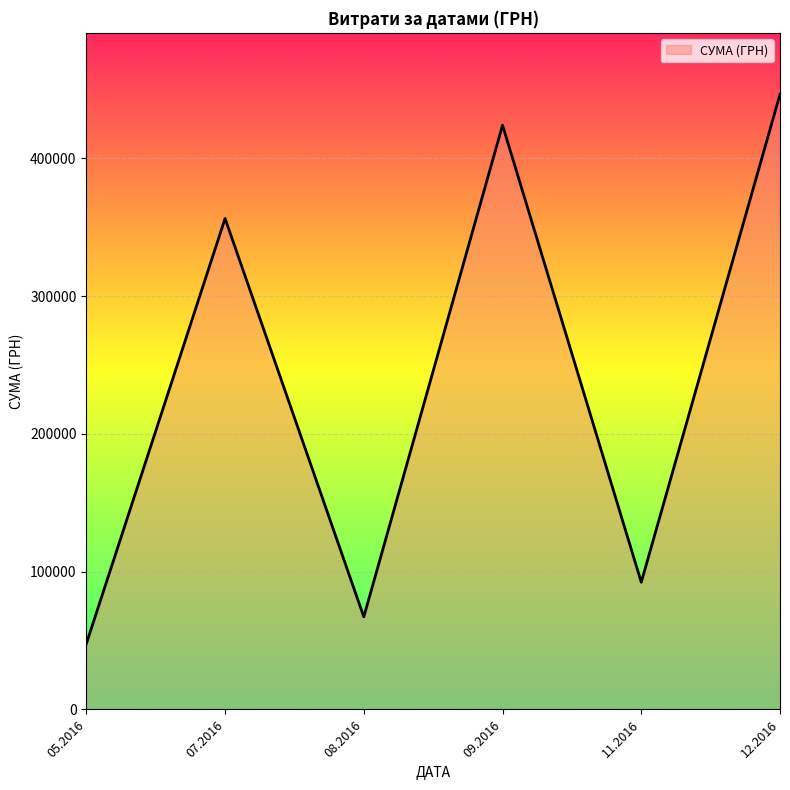

List the labels in order of value, largest first.

12.2016, 09.2016, 07.2016, 11.2016, 08.2016, 05.2016